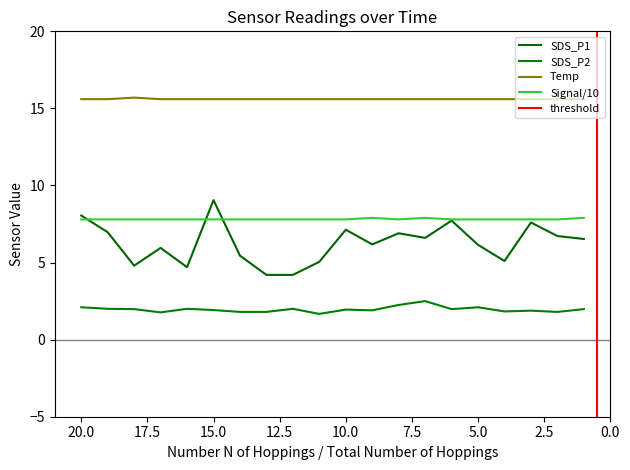

What is the sum of all Signal values?

156.3